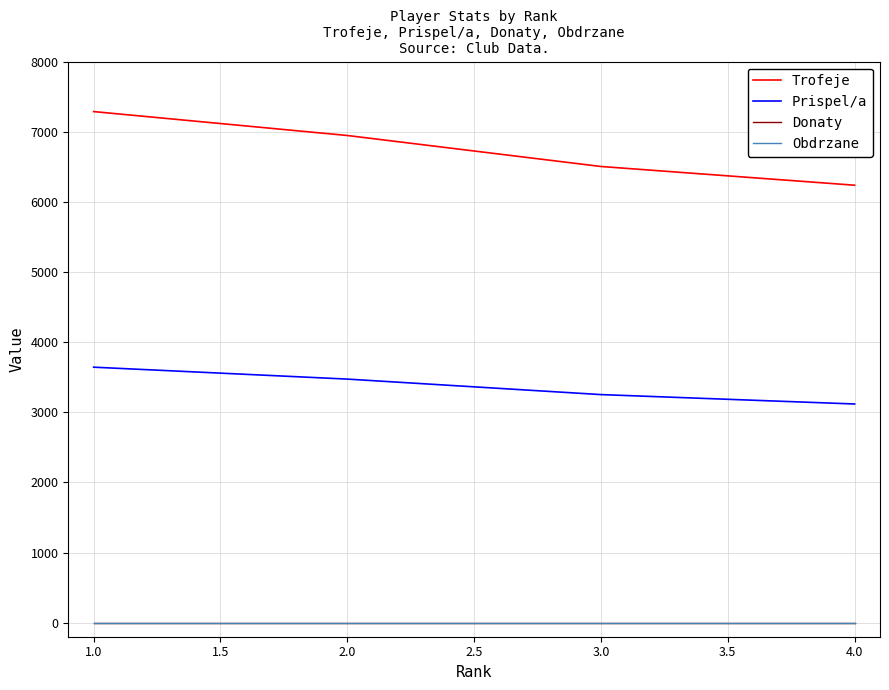

Which category has the lowest value in the Prispel/a series?

4.0